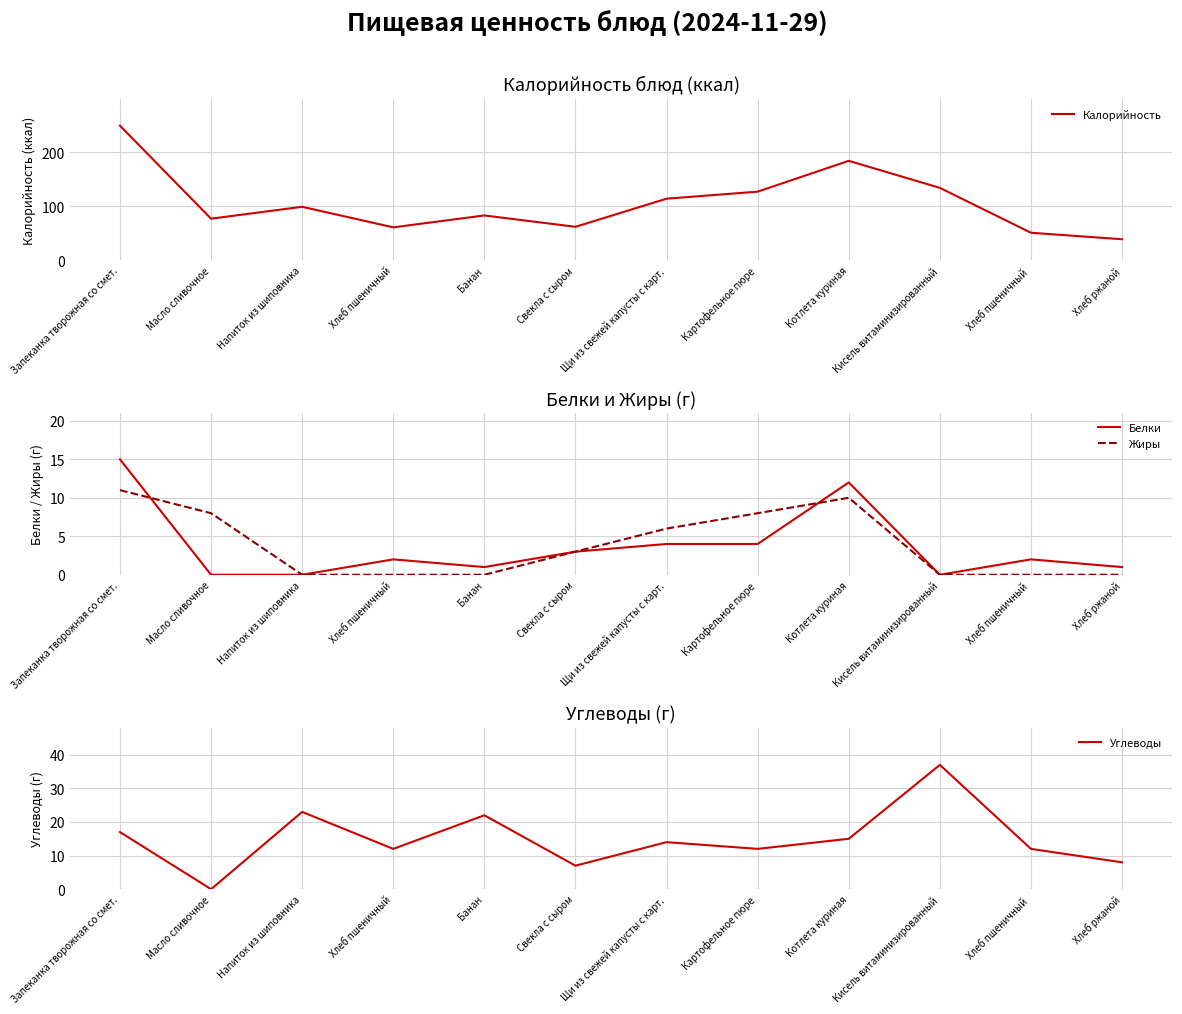

At which category is the sum across all series the highest?

Запеканка творожная со смет.